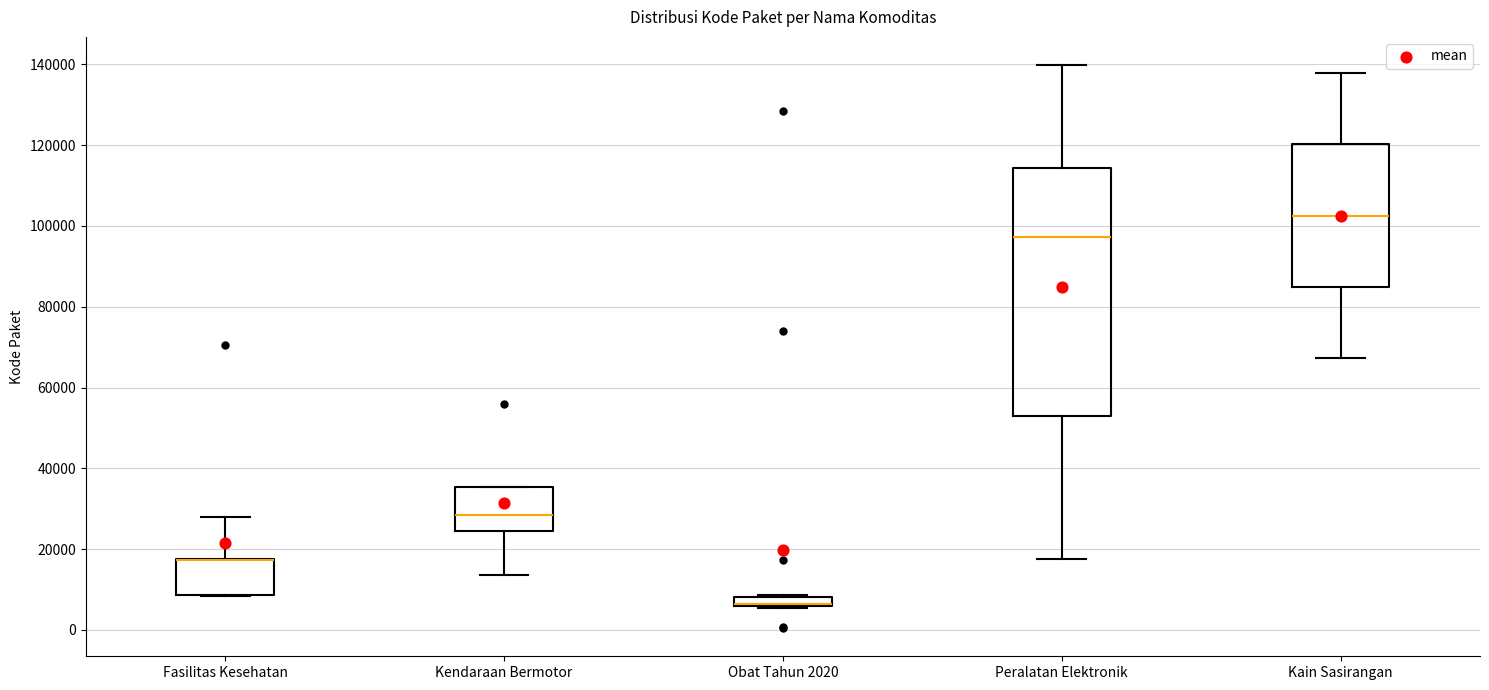

Which box is the tallest, from its lower edge to its upper edge?

Peralatan Elektronik